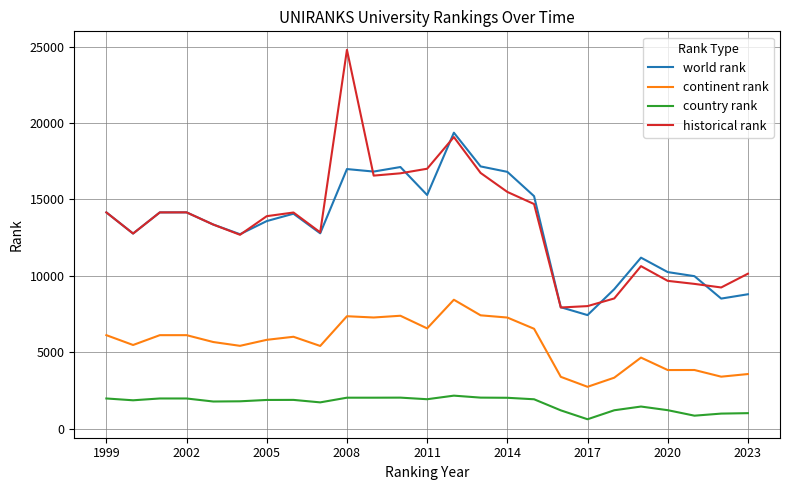

True or false: country rank and continent rank cross at least once.

False